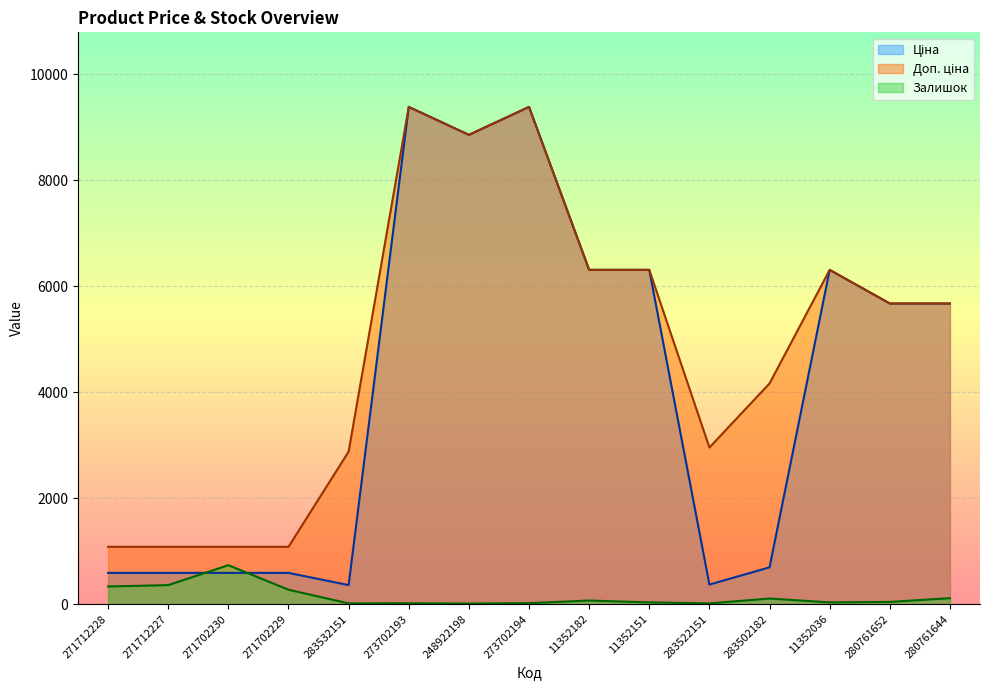

What is the label of the 7th point from the right?

11352182